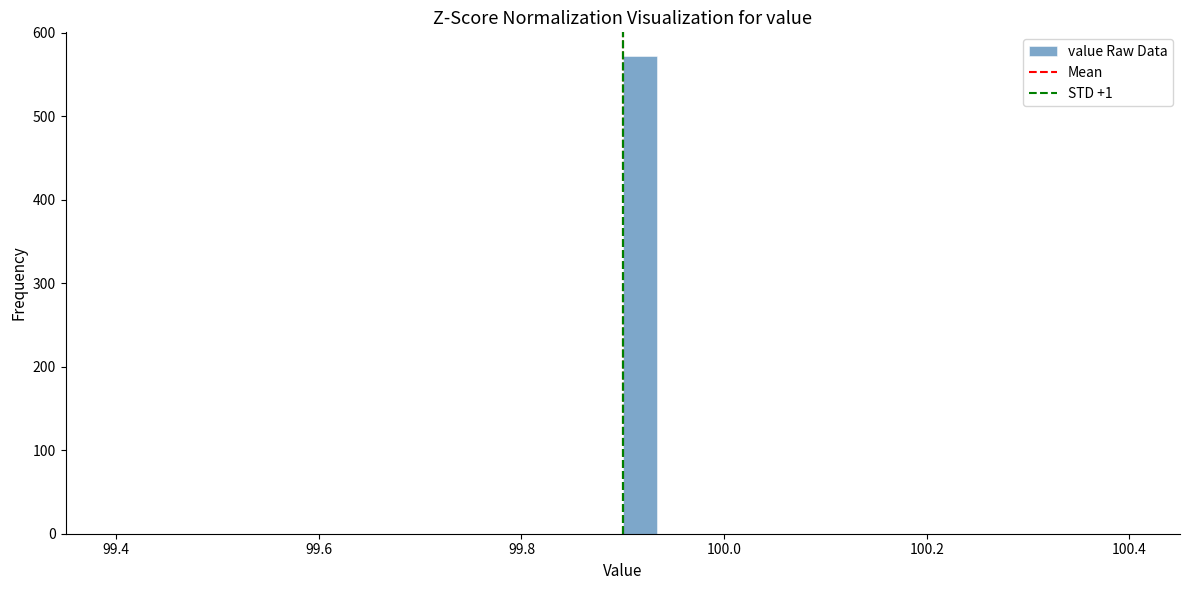

Around what value on the x-axis is the tallest bar? Give the approximate position of its centre, as read against the axis.

99.92